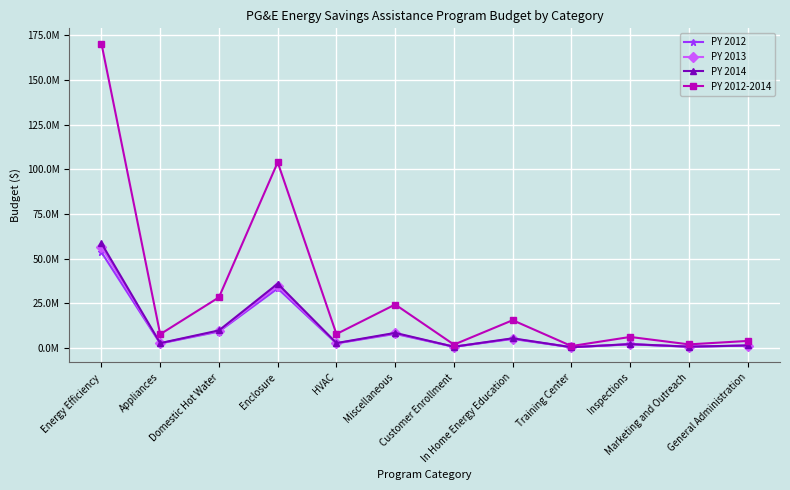

What is the difference between the maximum and minimum values in the PY 2014 series?

58225516.1